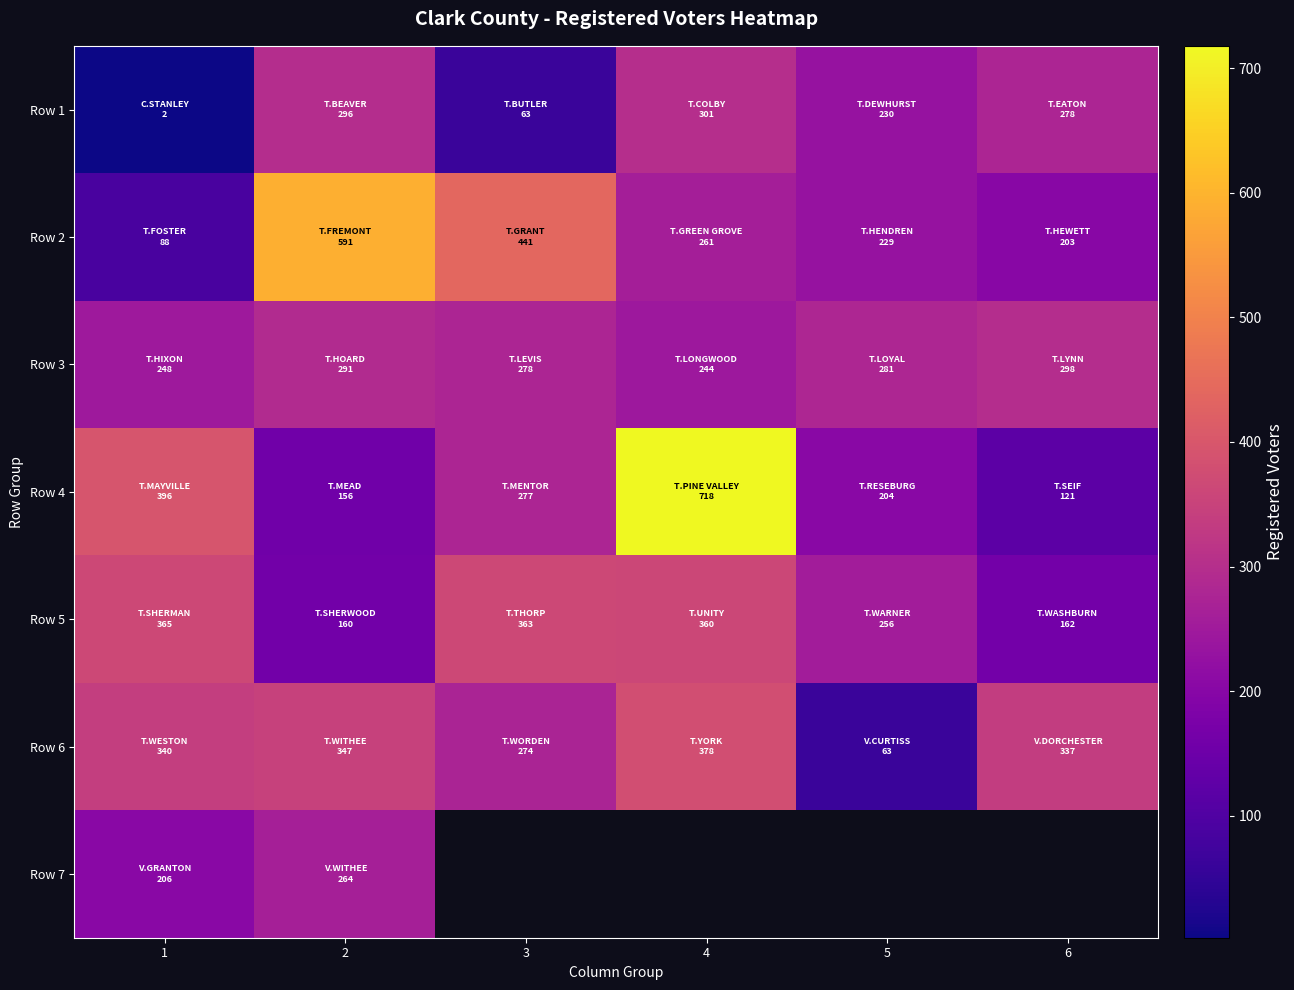

What is the minimum value shown in the chart?

2.0